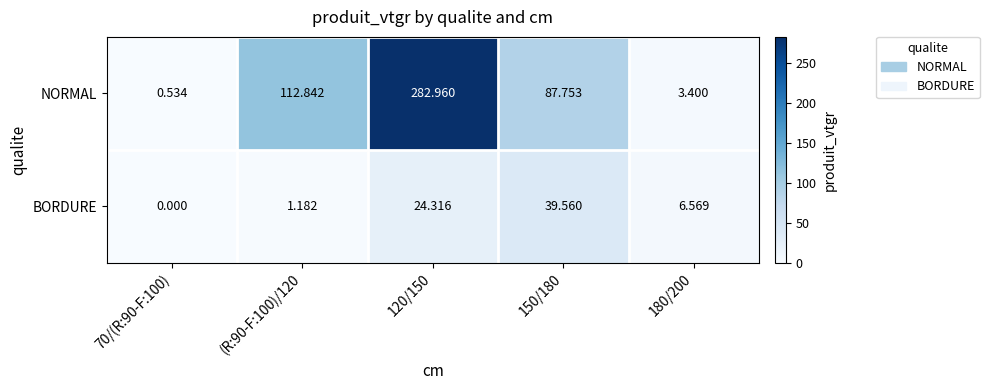

Rank the series by their maximum value, from lowest to highest.

BORDURE, NORMAL